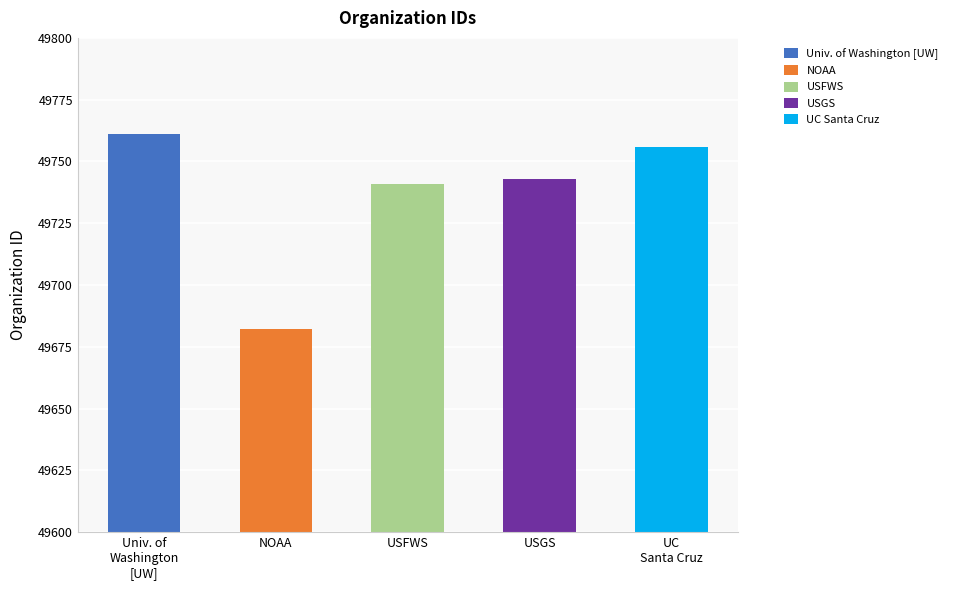

Which category has the highest value across all series?

Univ. of
Washington
[UW]